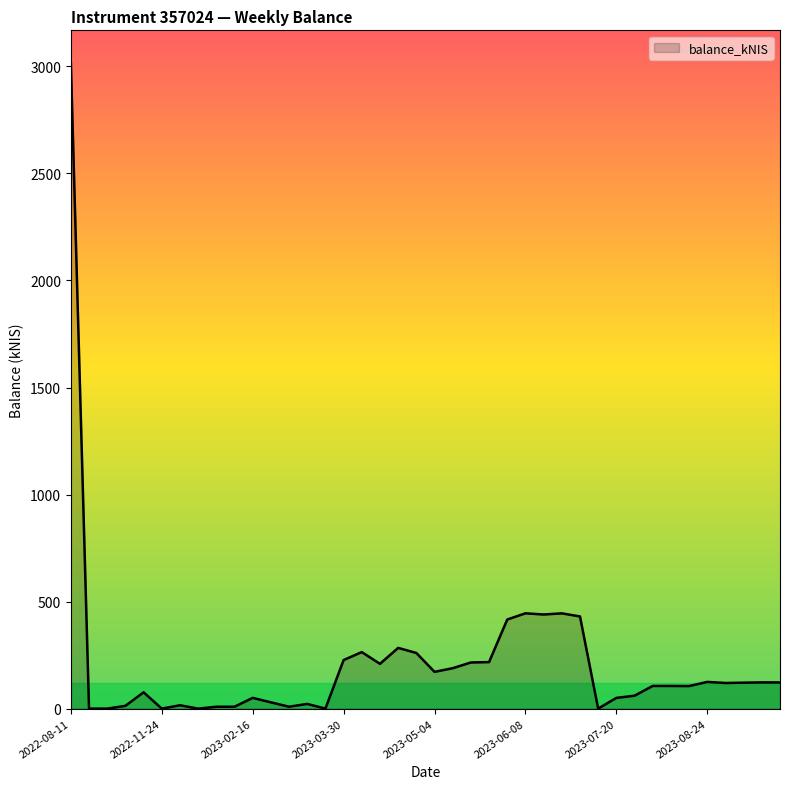

What is the maximum value shown in the chart?

3017.5